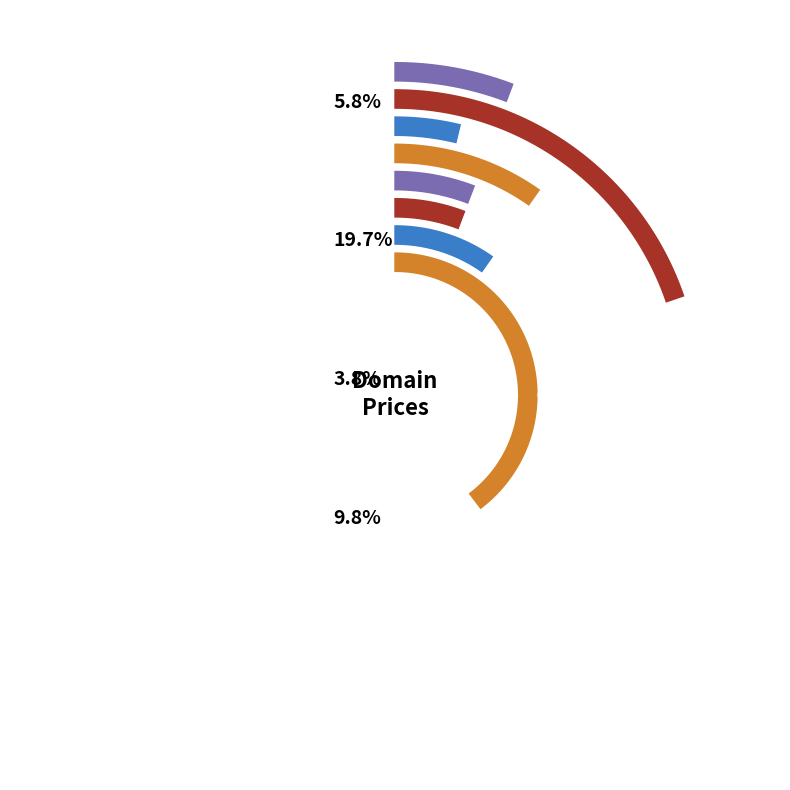

What is the ratio of the value at DirectAirHeating.com to the value at DirectAve.com?

1.5